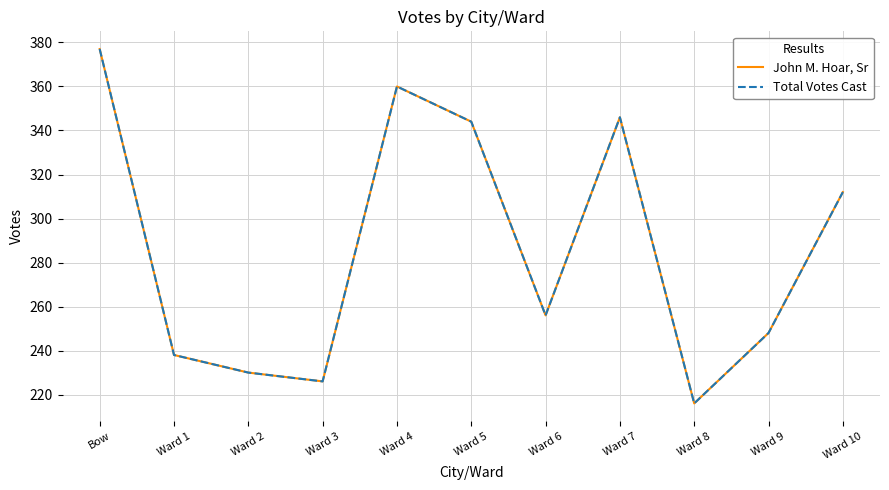

Does the chart display data point markers on the line(s)?

No